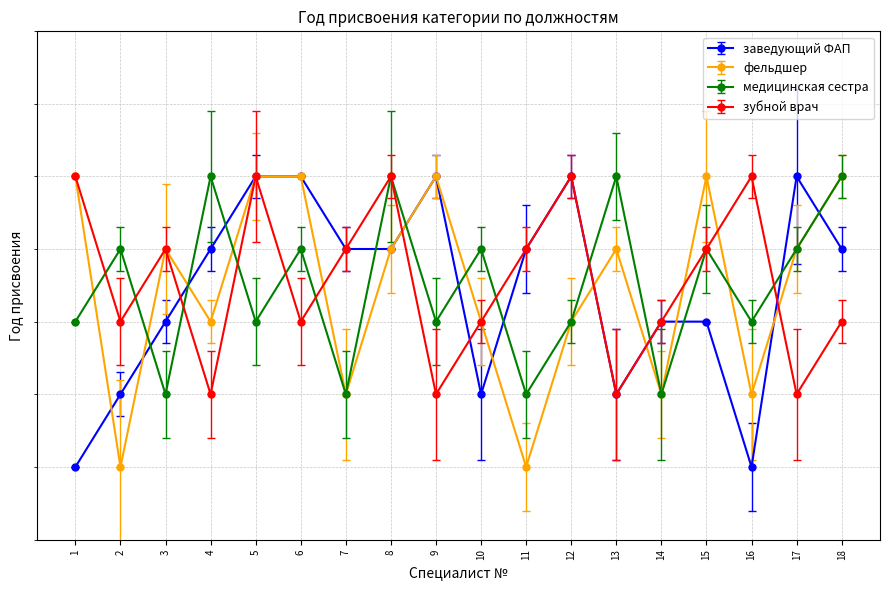

True or false: зубной врач and фельдшер intersect in this chart.

True